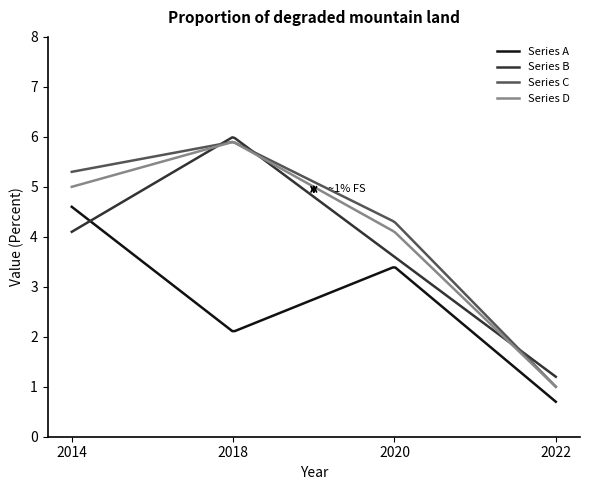

True or false: Series A and Series C intersect in this chart.

False